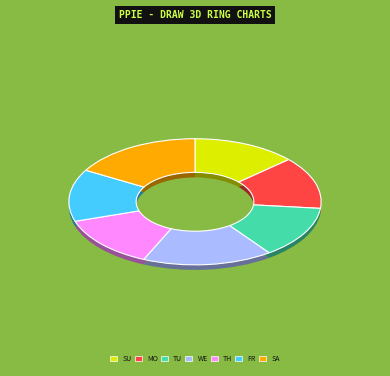

Which category has the smallest portion of the pie?

SUNDAY